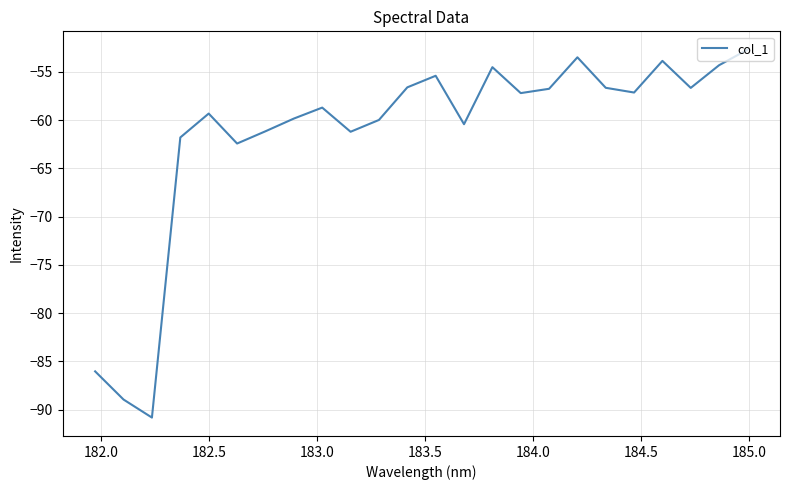

What is the maximum value shown in the chart?

-52.7